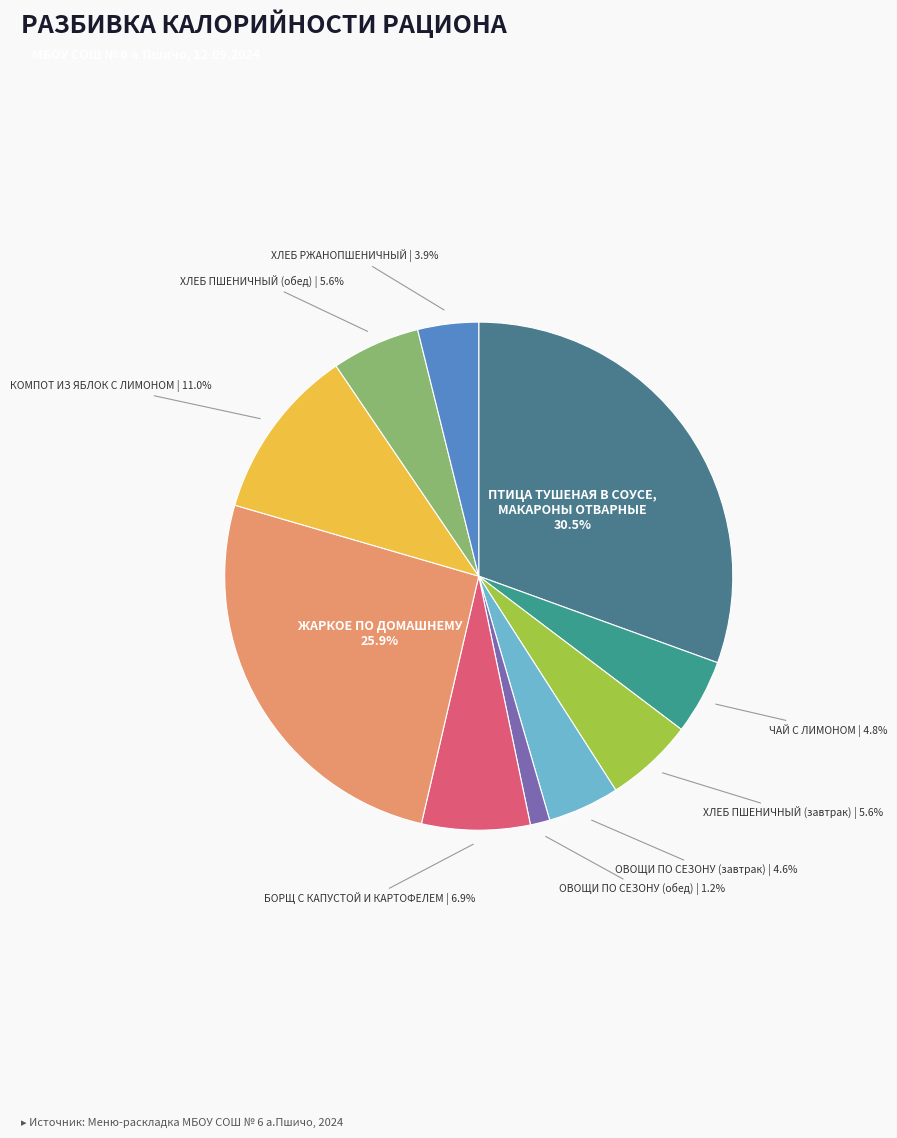

What is the ratio of the value at БОРЩ С КАПУСТОЙ И КАРТОФЕЛЕМ to the value at ХЛЕБ ПШЕНИЧНЫЙ (обед)?

1.2